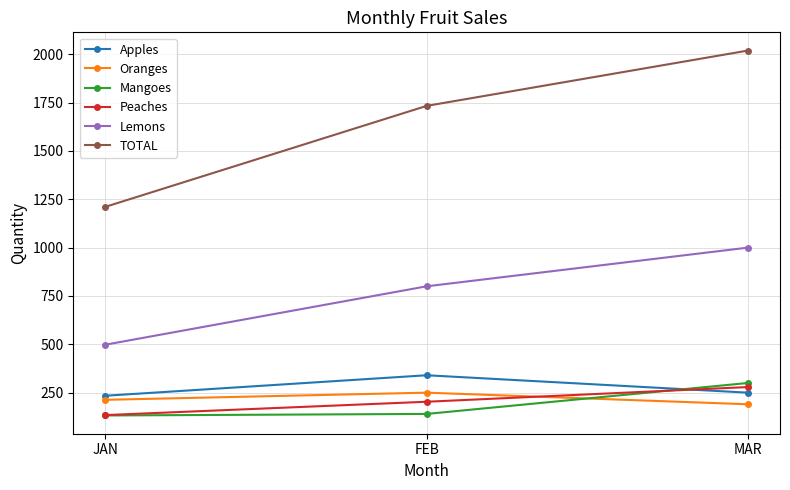

The Apples series shows 524 at FEB. True or false?

False